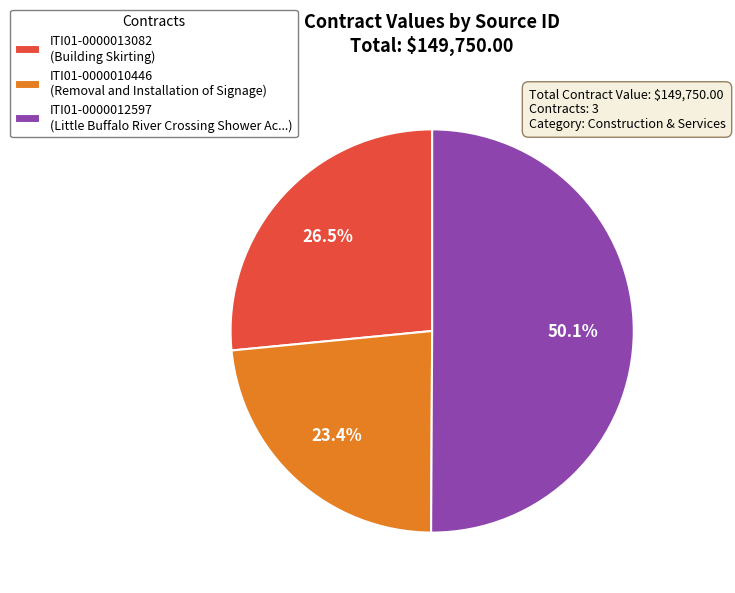

Is ITI01-0000013082 (Building Skirting) the majority of the pie?

No